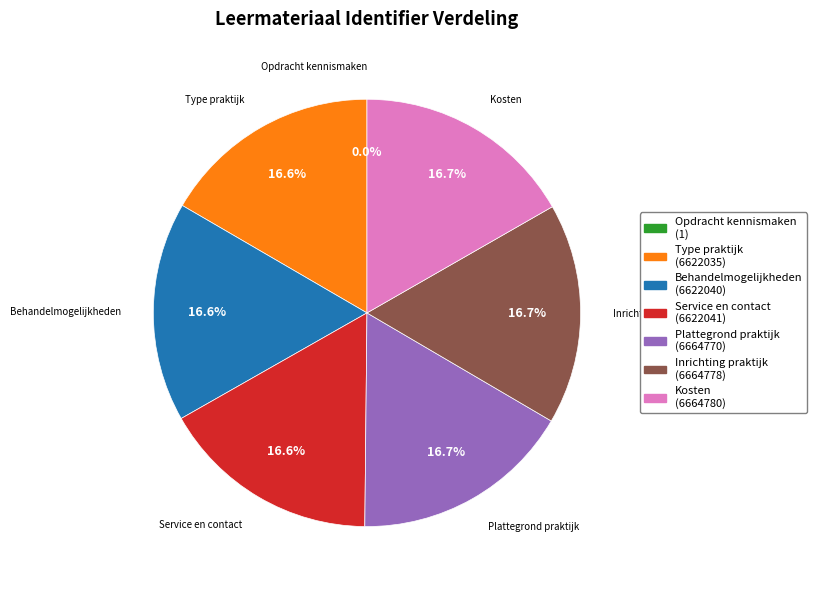

Is Behandelmogelijkheden the majority of the pie?

No